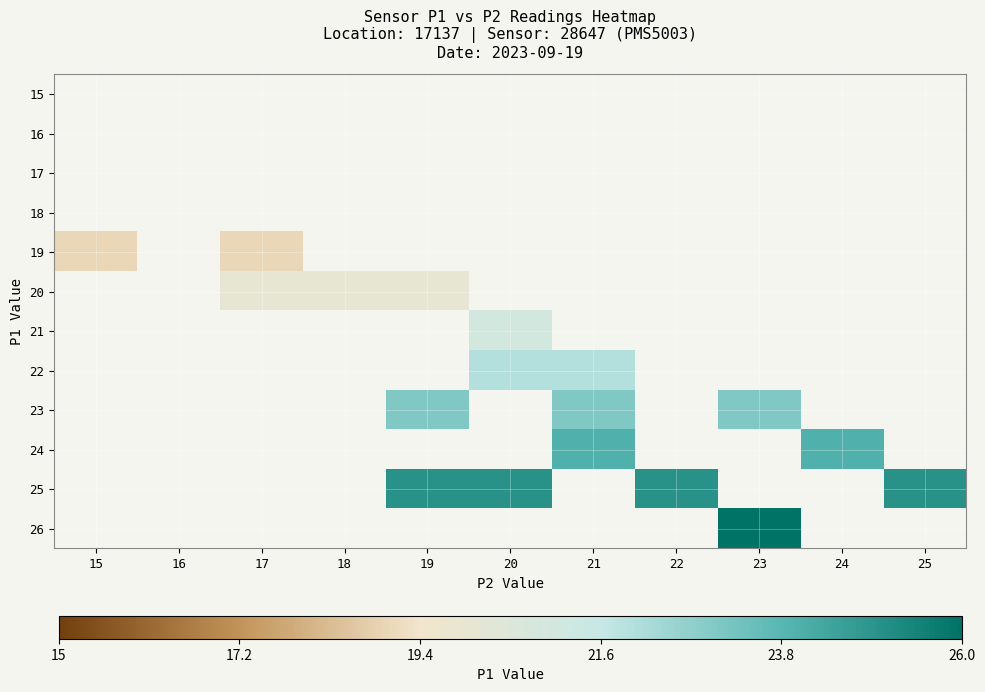

Which category has the lowest value in the 19 series?

15